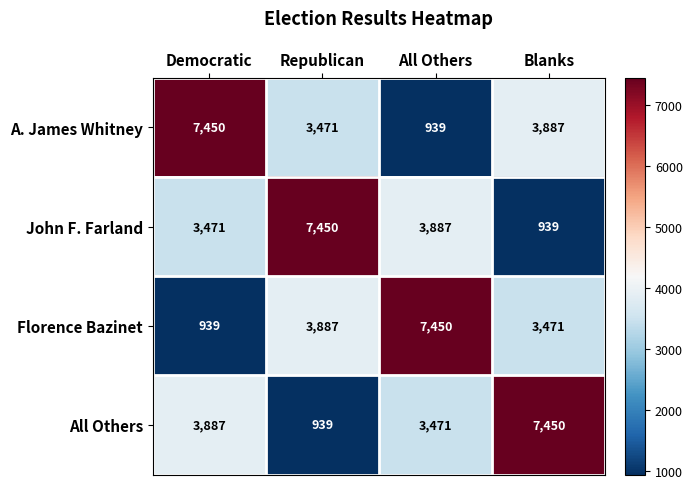

What is the difference between the highest and lowest values at All Others?

6511